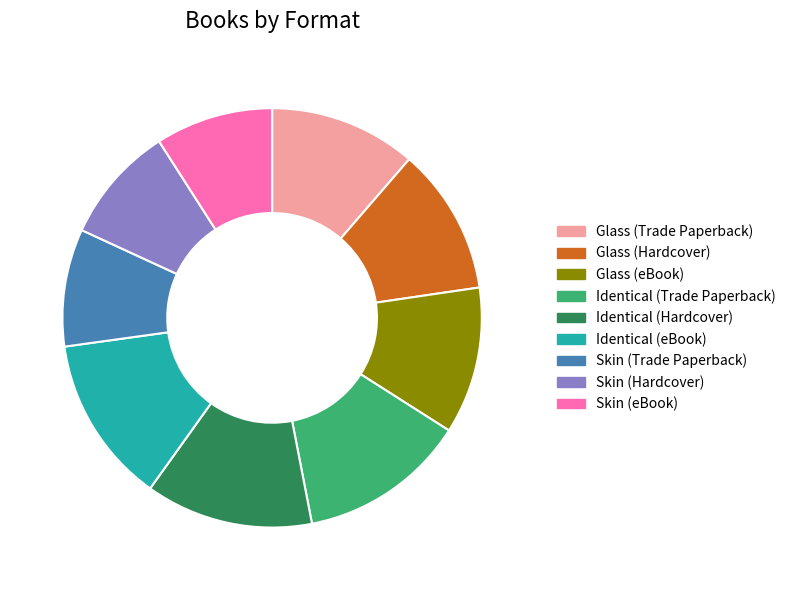

Which has a higher value, Skin (Hardcover) or Identical (Hardcover)?

Identical (Hardcover)